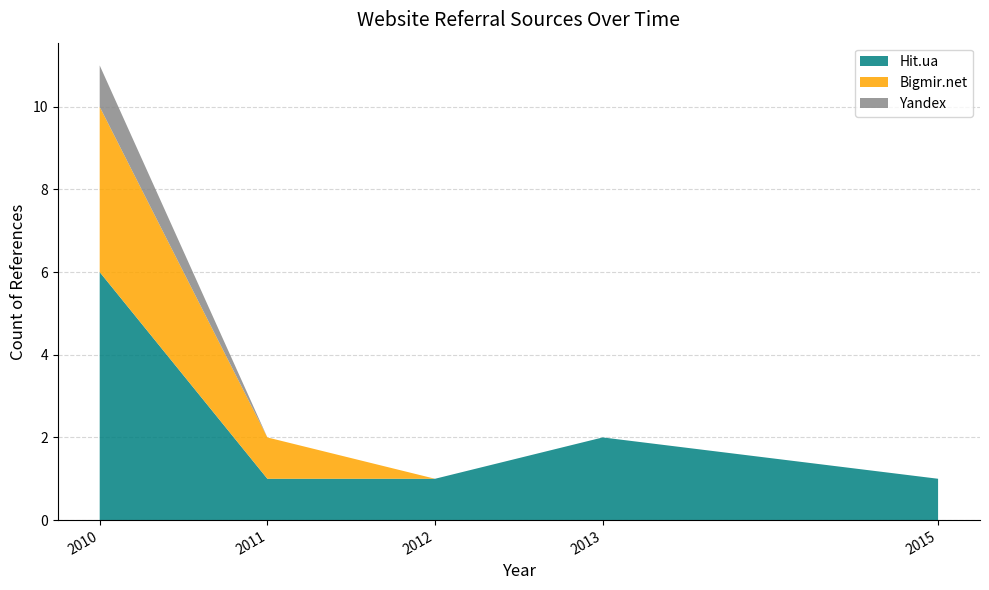

What is the highest value of the Hit.ua series?

6